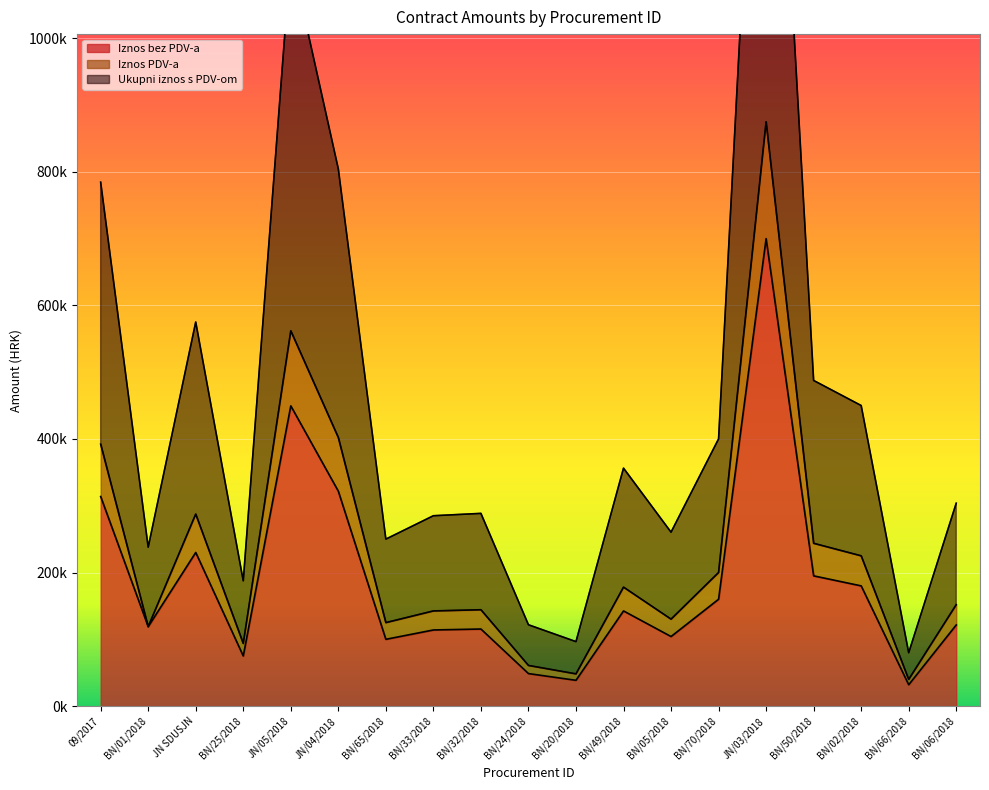

Reading left to right, what are all the values shown in this chart?

Iznos bez PDV-a: 313739.2	118948.1	230000.0	75030.0	449459.0	321678.0	100000.0	114000.0	115409.5	48709.8	38617.0	142500.0	104147.0	160000.0	699826.0	195000.0	179998.5	31975.0	121500.0
Iznos PDV-a: 392174.0	118948.1	287500.0	93787.5	561823.8	402097.5	125000.0	142500.0	144261.9	60887.2	48271.2	178125.0	130183.8	200000.0	874782.5	243750.0	224998.1	39968.8	151875.0
Ukupni iznos s PDV-om: 784348.0	237896.2	575000.0	187575.0	1123647.5	804195.0	250000.0	285000.0	288523.8	121774.5	96542.5	356250.0	260367.5	400000.0	1749565.0	487500.0	449996.3	79937.5	303750.0